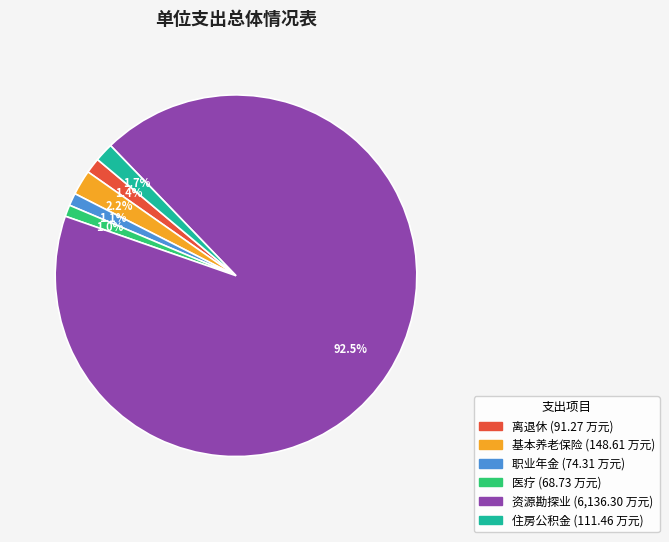

Is there a majority slice in this chart?

Yes